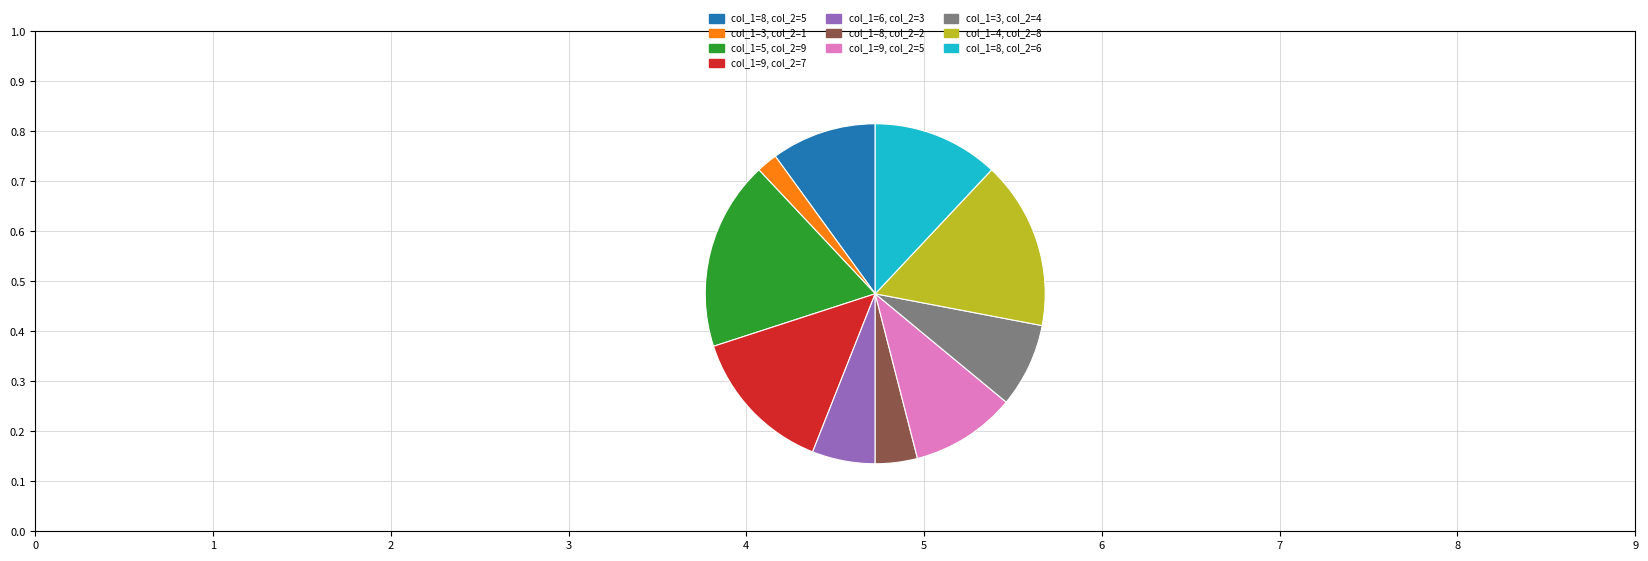

Is there a majority slice in this chart?

No